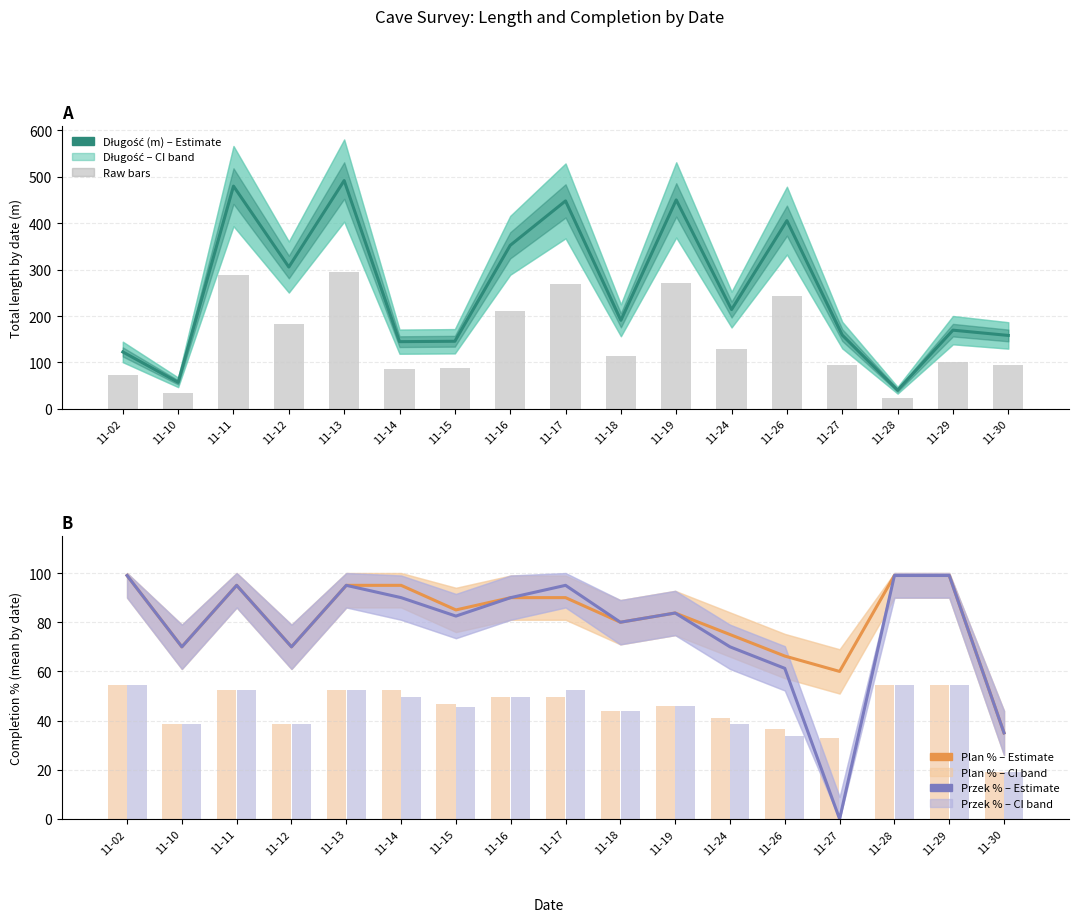

Reading left to right, transcribe all the data shown in this chart.

Długość (m): 122.6	57.1	479.9	305.5	491.8	144.8	145.6	352.2	448.0	190.8	450.1	213.8	405.5	158.9	40.1	169.5	158.2
Raw length (bars): 73.6	34.3	287.9	183.3	295.1	86.8	87.4	211.3	268.8	114.5	270.1	128.3	243.3	95.3	24.1	101.7	94.9
Plan %: 99.0	70.0	95.0	70.0	95.0	95.0	85.0	90.0	90.0	80.0	83.8	75.0	66.2	60.0	99.0	99.0	35.0
Przek %: 99.0	70.0	95.0	70.0	95.0	90.0	82.5	90.0	95.0	80.0	83.8	70.0	61.2	0.0	99.0	99.0	35.0